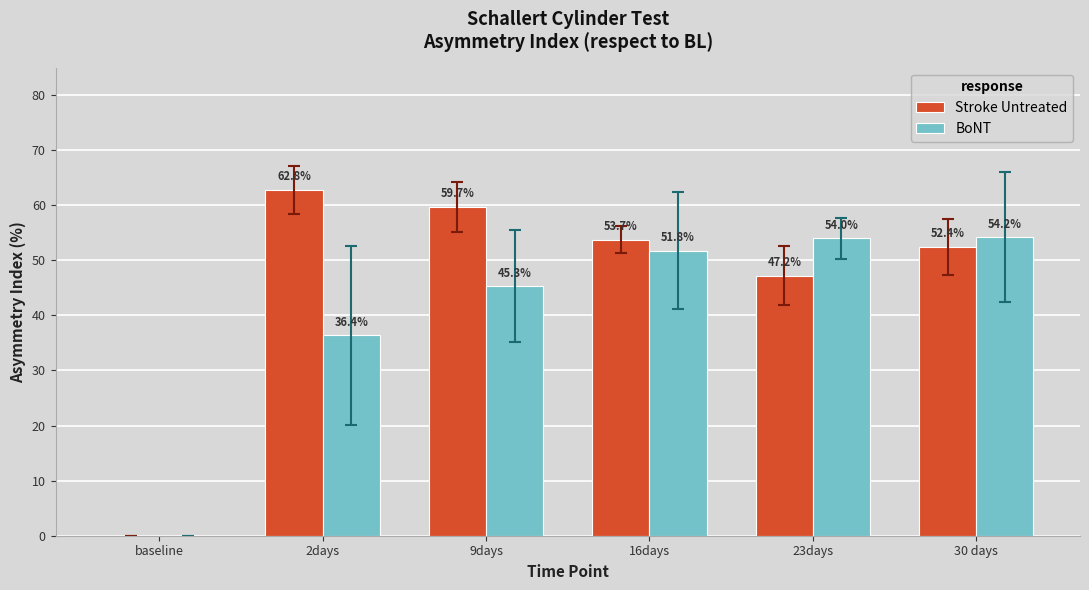

Where does the Stroke Untreated series first go above 53?

2days